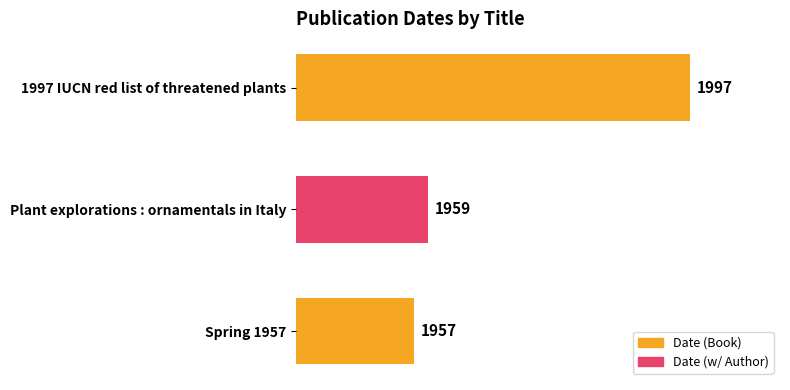

Approximately how many times larger is the value at 1997 IUCN red list of threatened plants compared to Spring 1957?

1.0